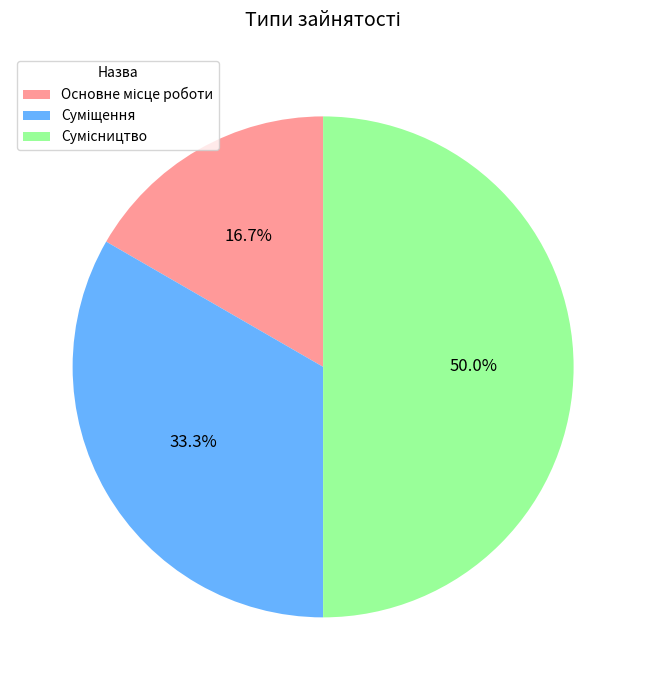

How many slices are in this pie chart?

3